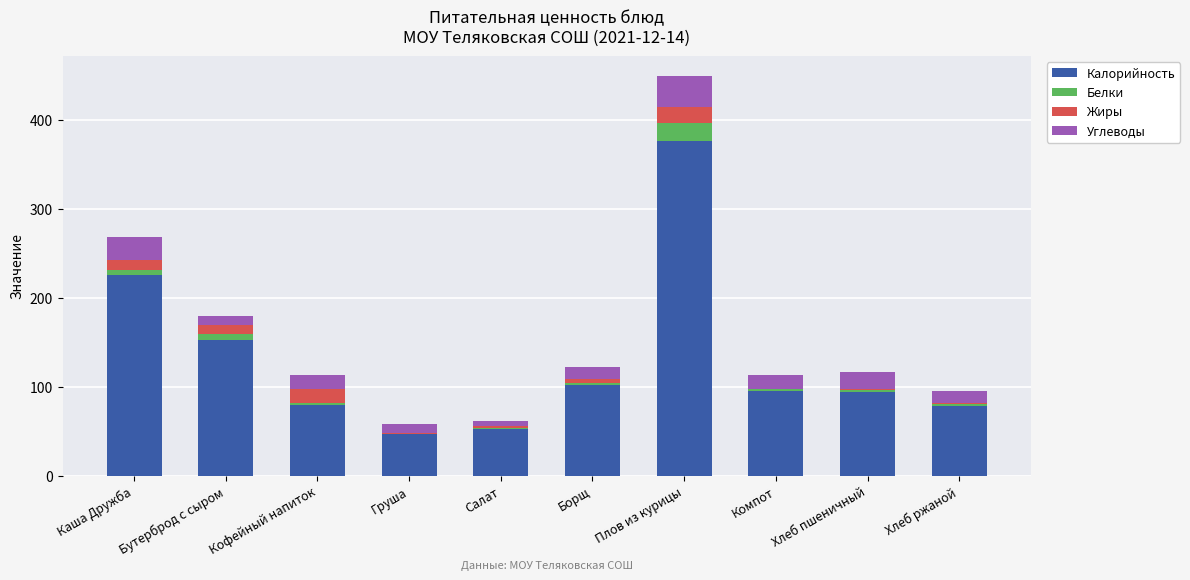

The Калорийность series shows 102.5 at Борщ. True or false?

True